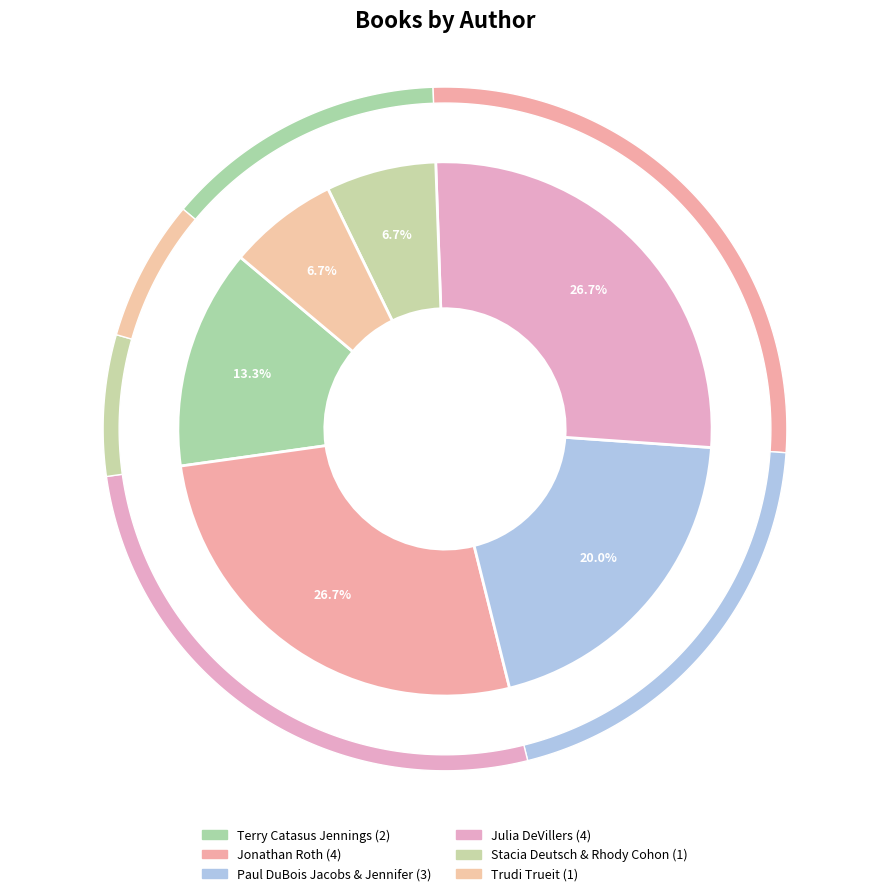

Count the number of slices in the pie.

6